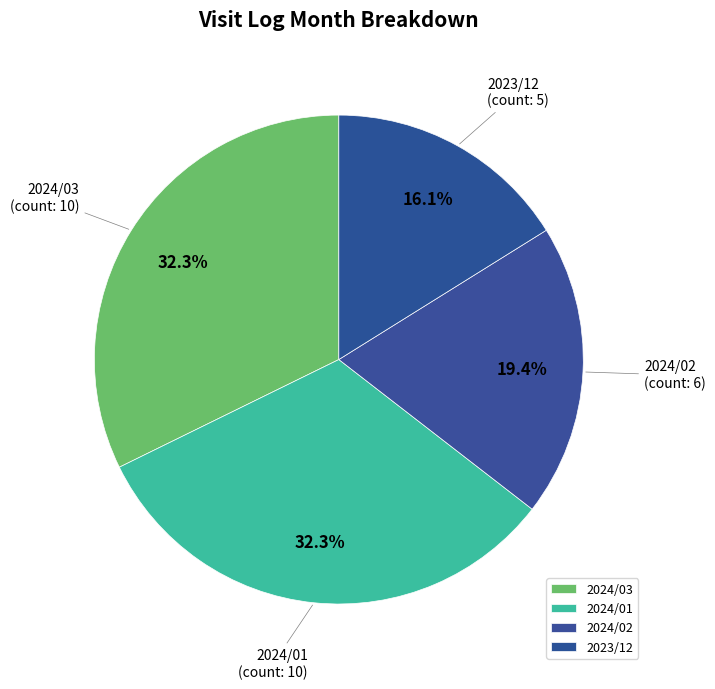

What percentage is NOT represented by 2024/03?

67.7%